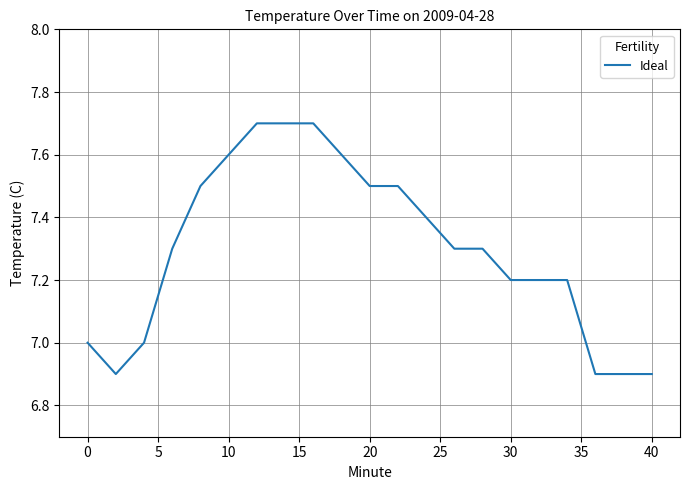

What is the smallest value displayed?

6.9